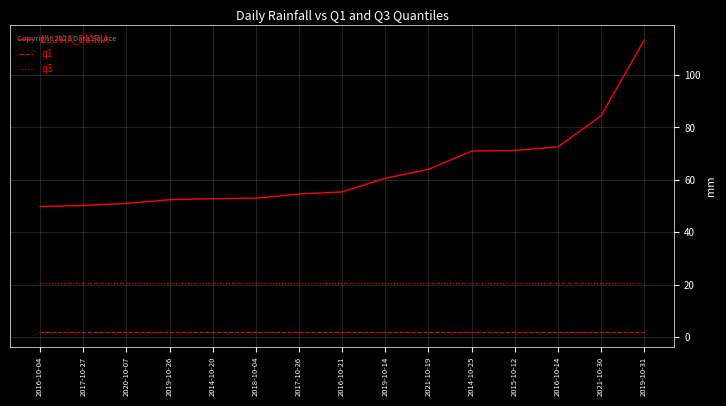

What are all the series names shown in the legend?

LLUVIA_DIARIA, q1, q3